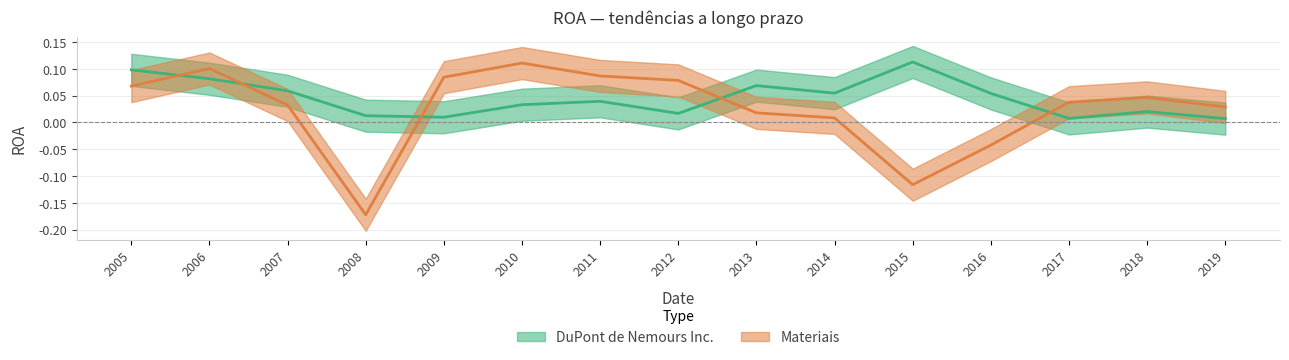

Where do Materiais and DuPont de Nemours Inc. first cross each other?

2005 and 2006